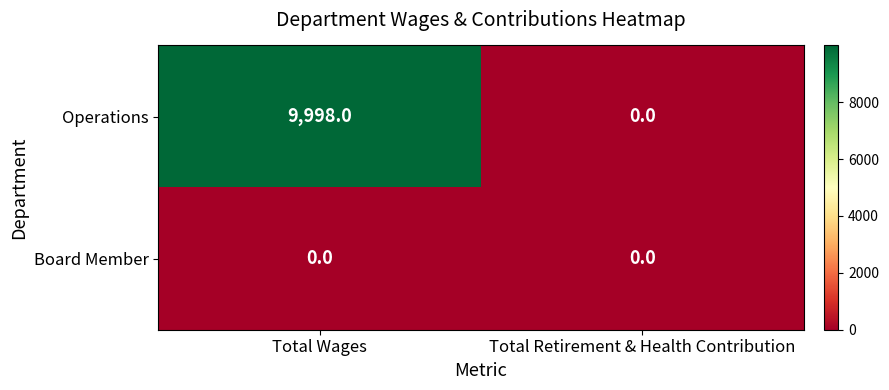

Which series has the widest spread of values?

Operations